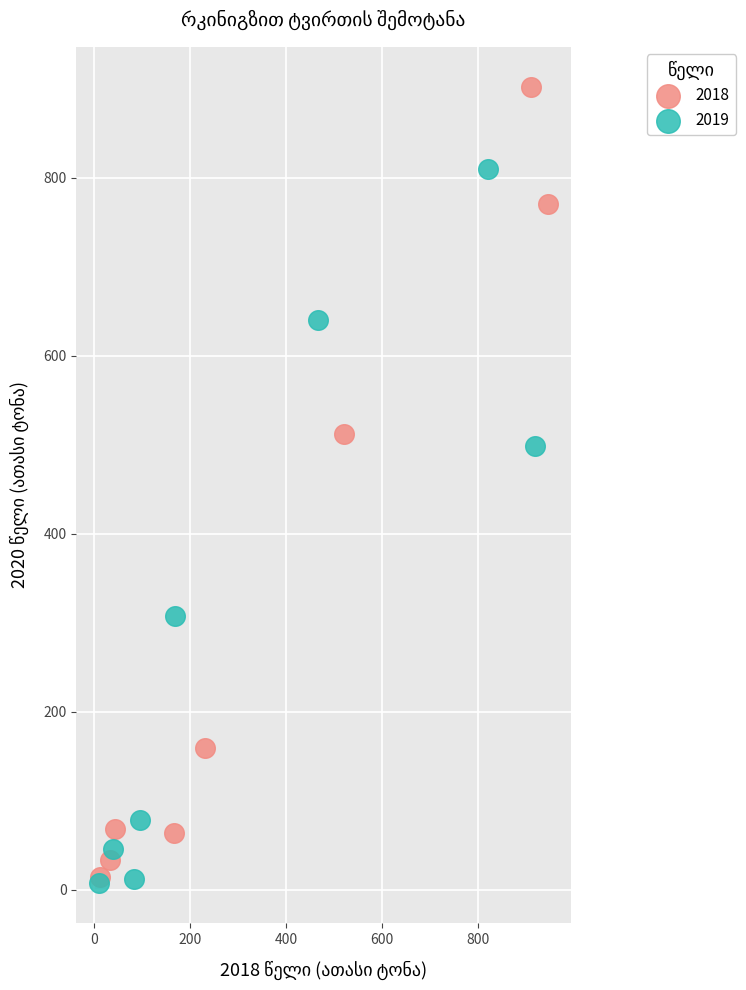

Which series has the widest spread of Y values?

2018